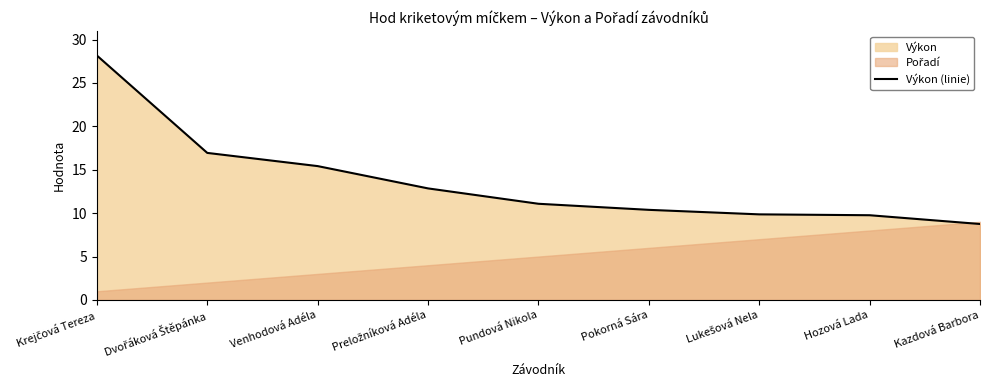

List the labels in order of value, smallest first.

Kazdová Barbora, Hozová Lada, Lukešová Nela, Pokorná Sára, Pundová Nikola, Preložníková Adéla, Venhodová Adéla, Dvořáková Štěpánka, Krejčová Tereza